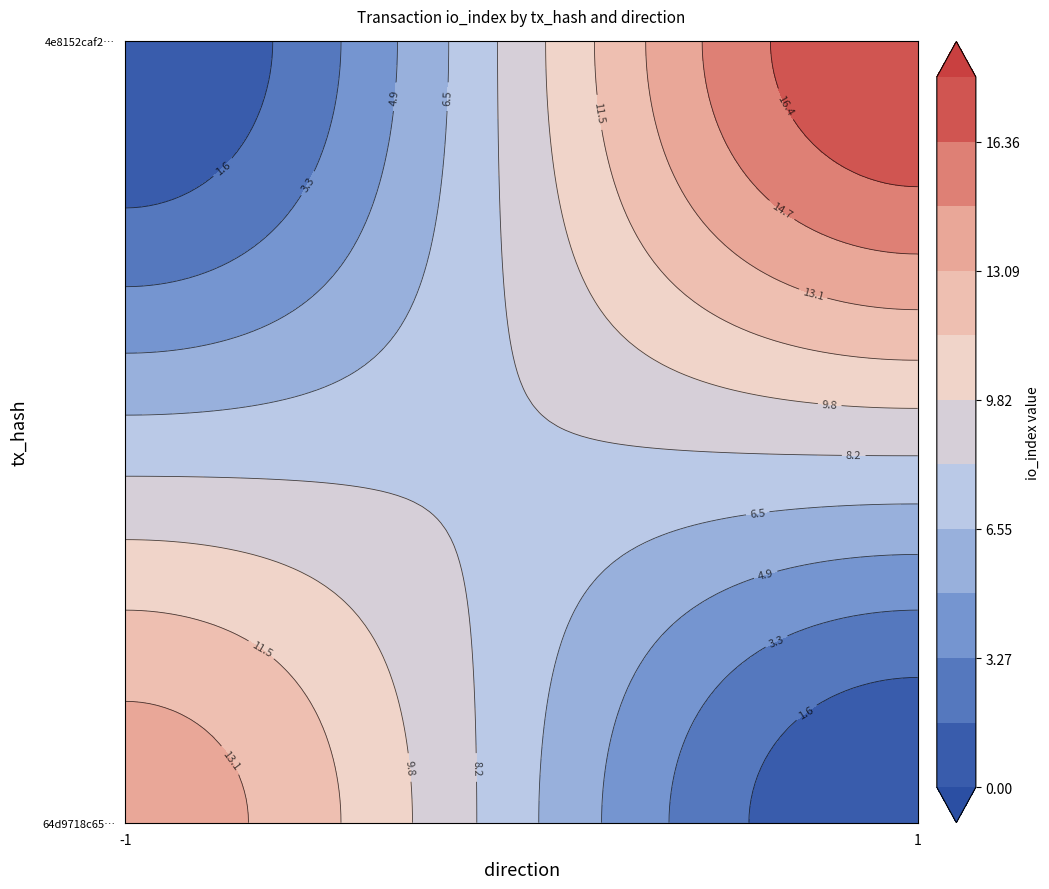

What is the highest value of the 4e8152caf22fdeebd31e3f318d4e9664b5dba3b series?

18